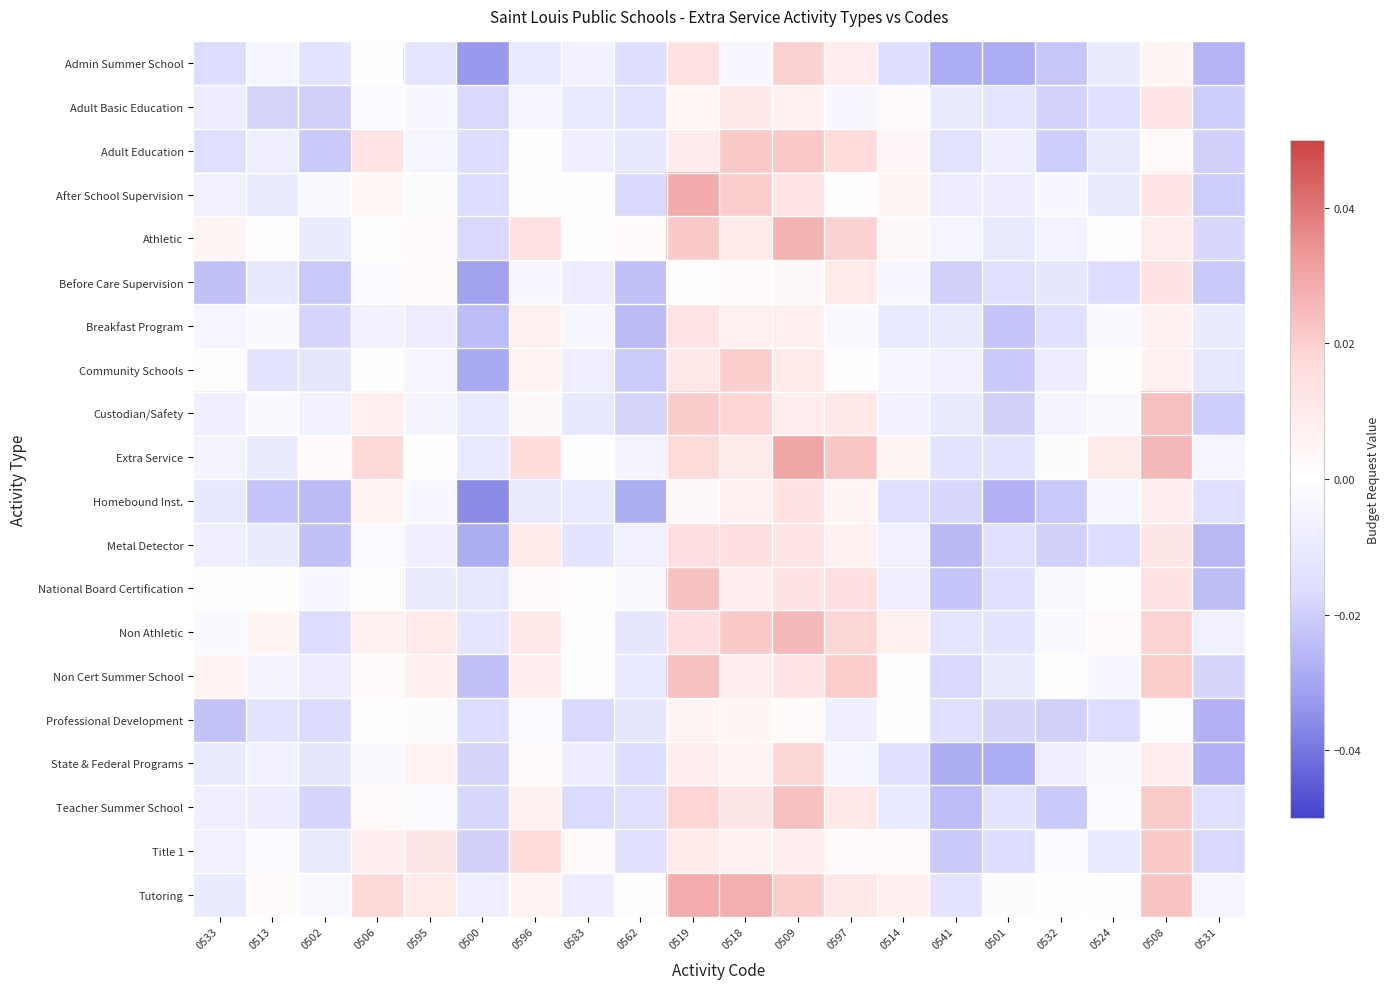

What is the total value across all series at 0508?

0.3